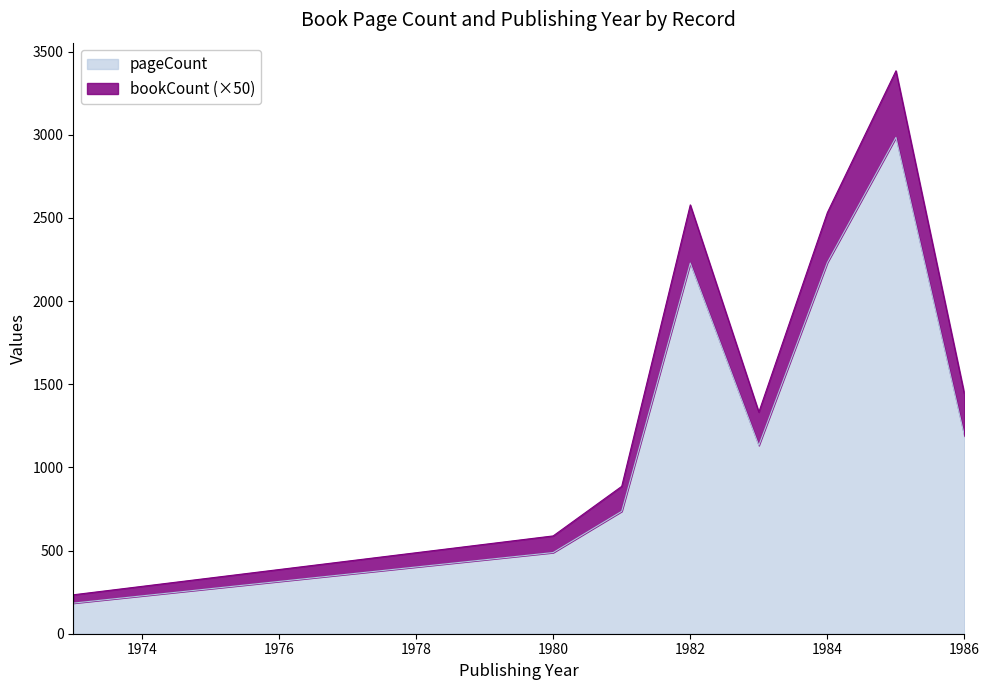

At which label is publishingYear closest to 1979?

1980